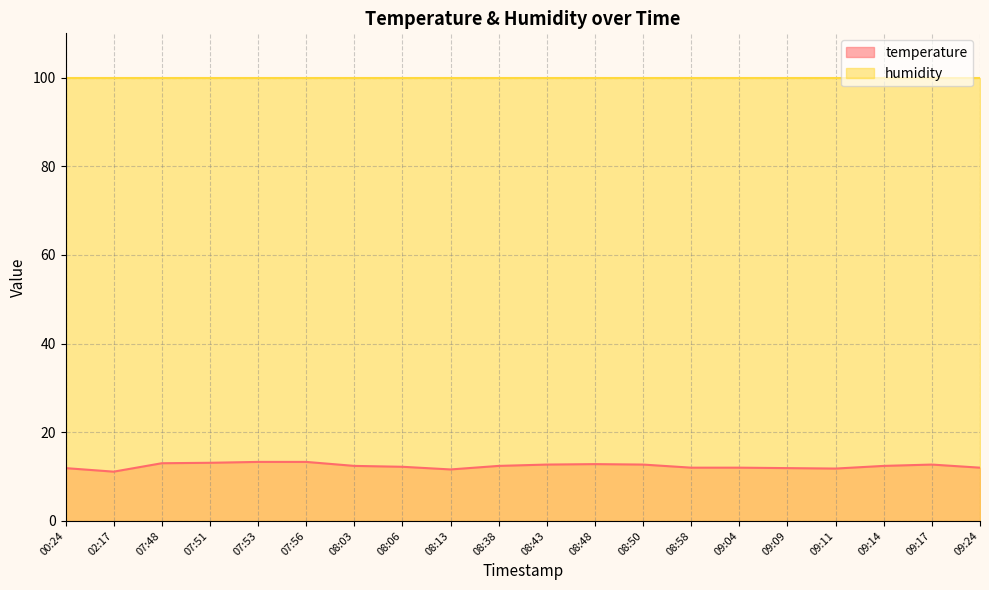

How many lines are shown in the chart?

2